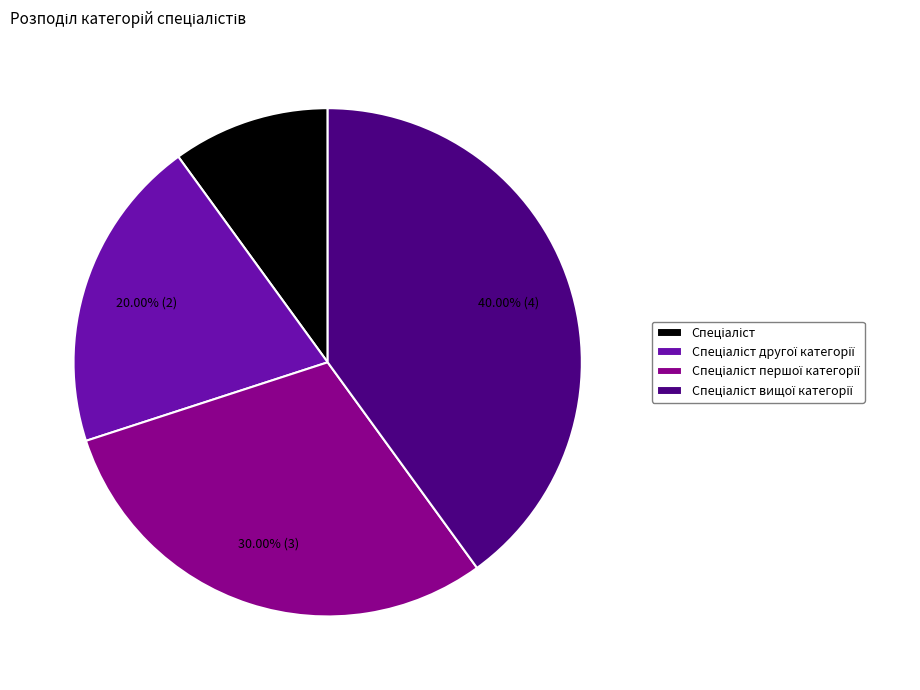

Does any single category account for the majority?

No